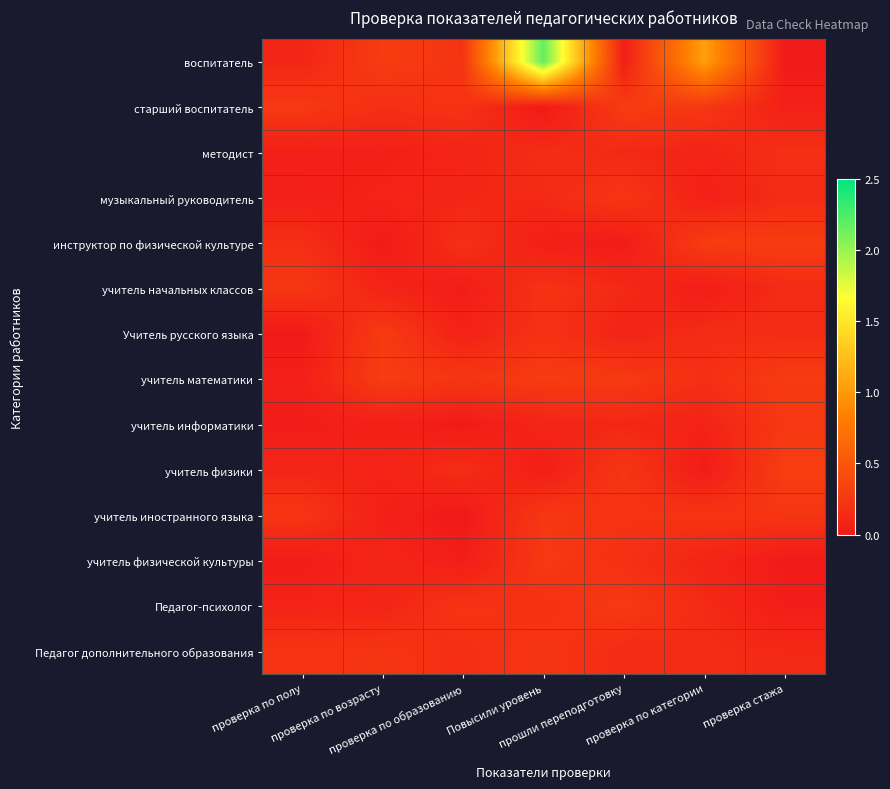

At which category is the sum across all series the highest?

Повысили уровень